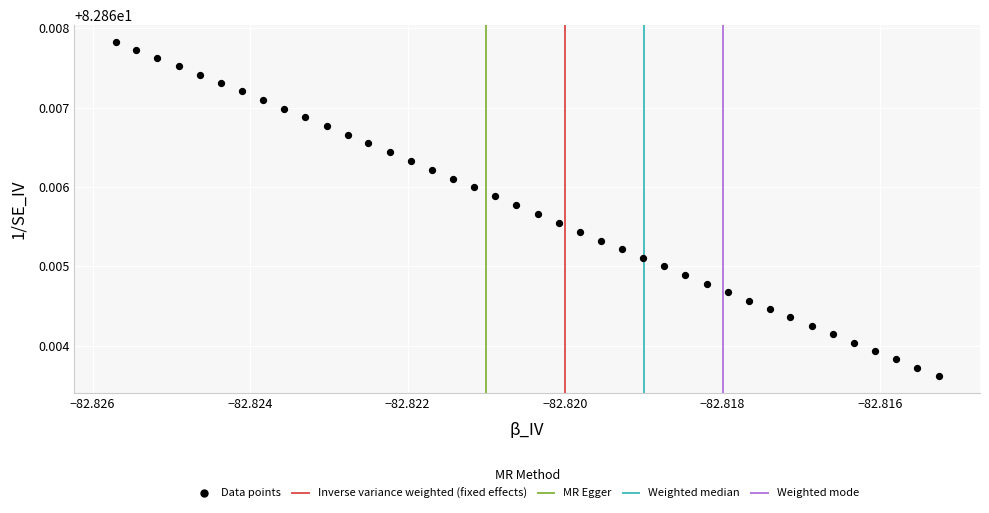

How many data points are displayed?

40